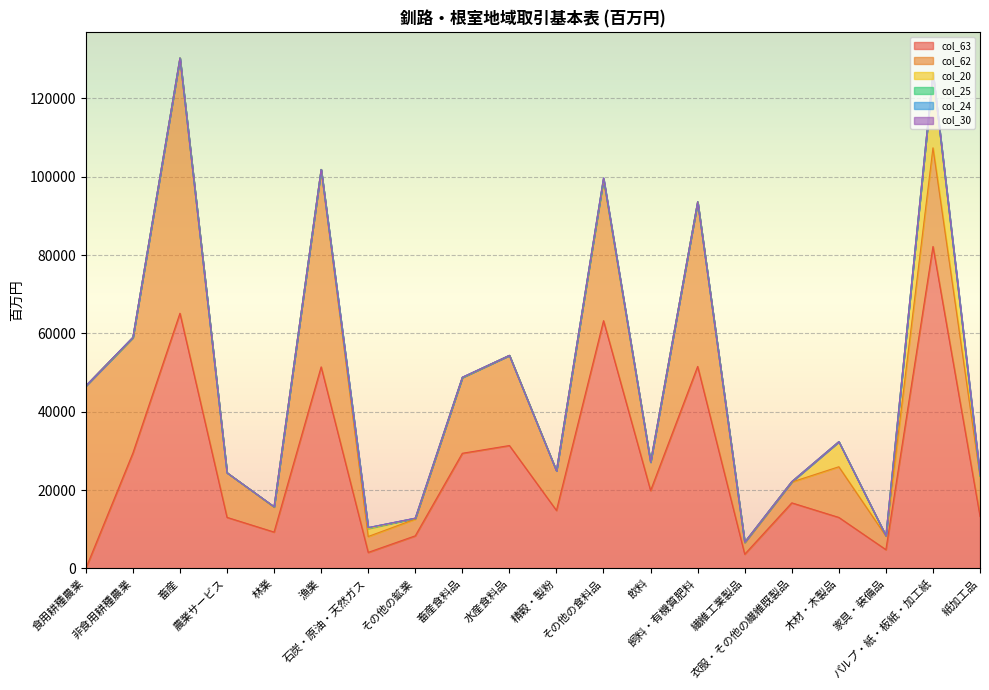

What position from the left is 農業サービス?

4